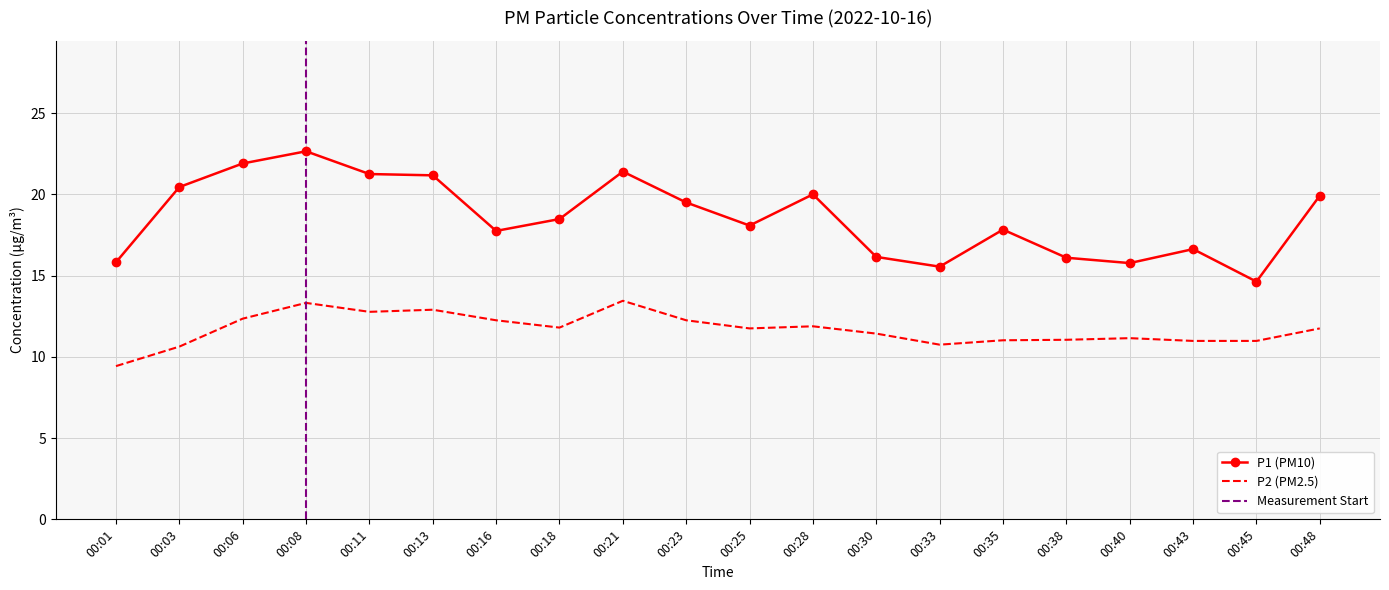

What is the average value of the P2 series?

11.7